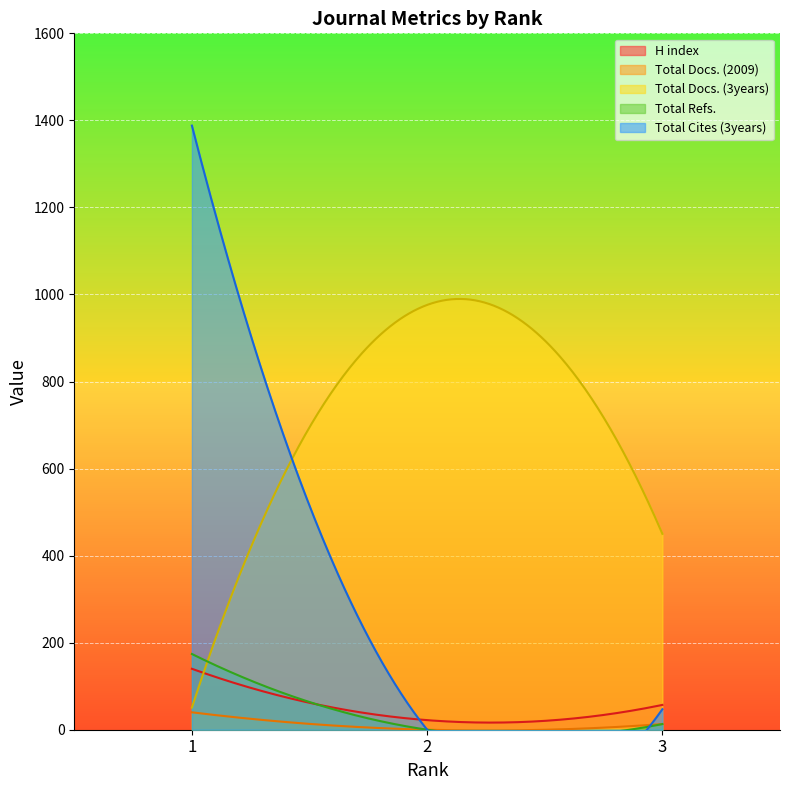

Where does the Total Docs. (2009) series first go above 13?

1